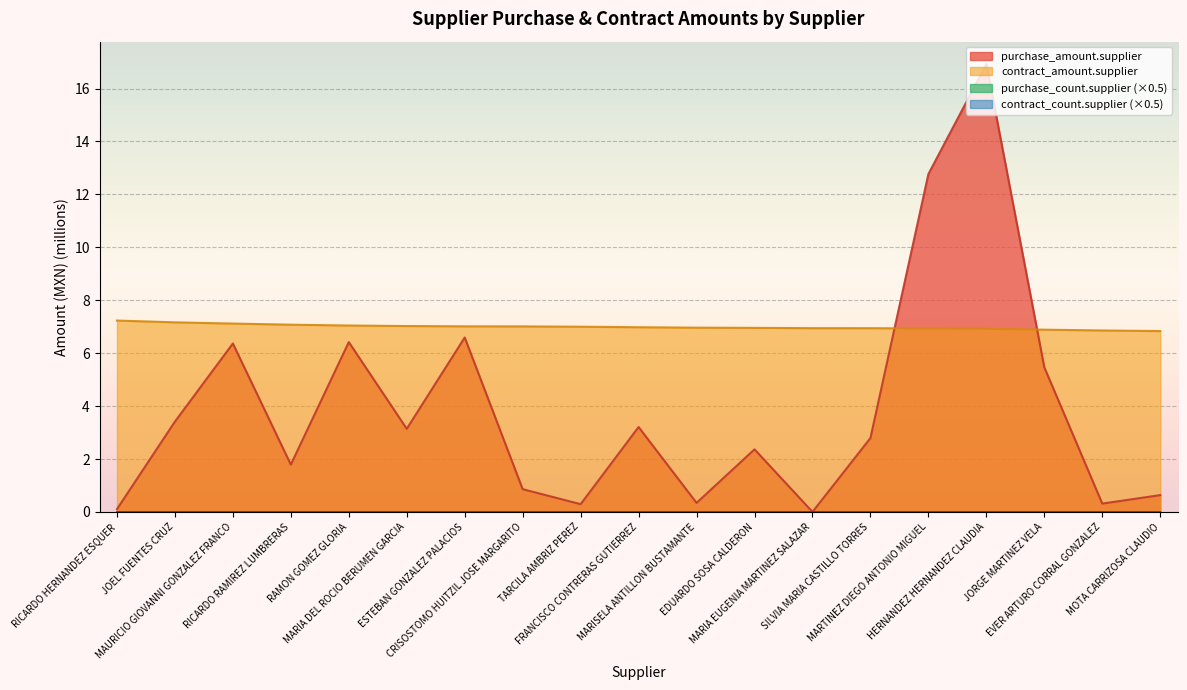

True or false: contract_count.supplier and contract_amount.supplier intersect in this chart.

False